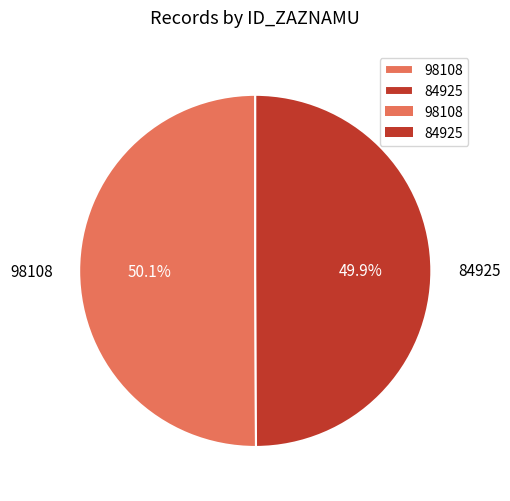

Combined, do 98108 and 84925 account for over 50%?

Yes